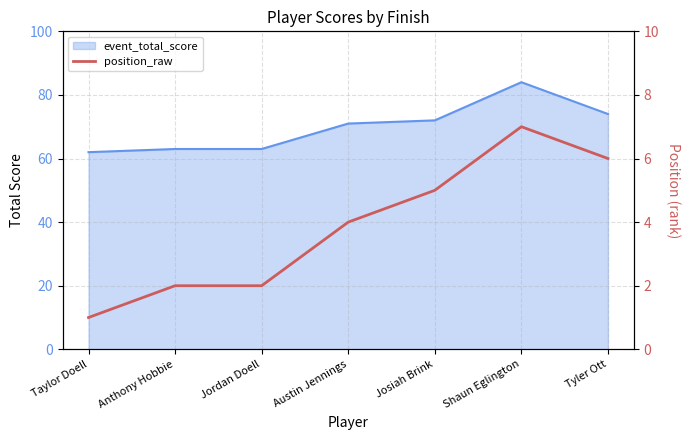

Which category has the lowest value across all series?

Taylor Doell